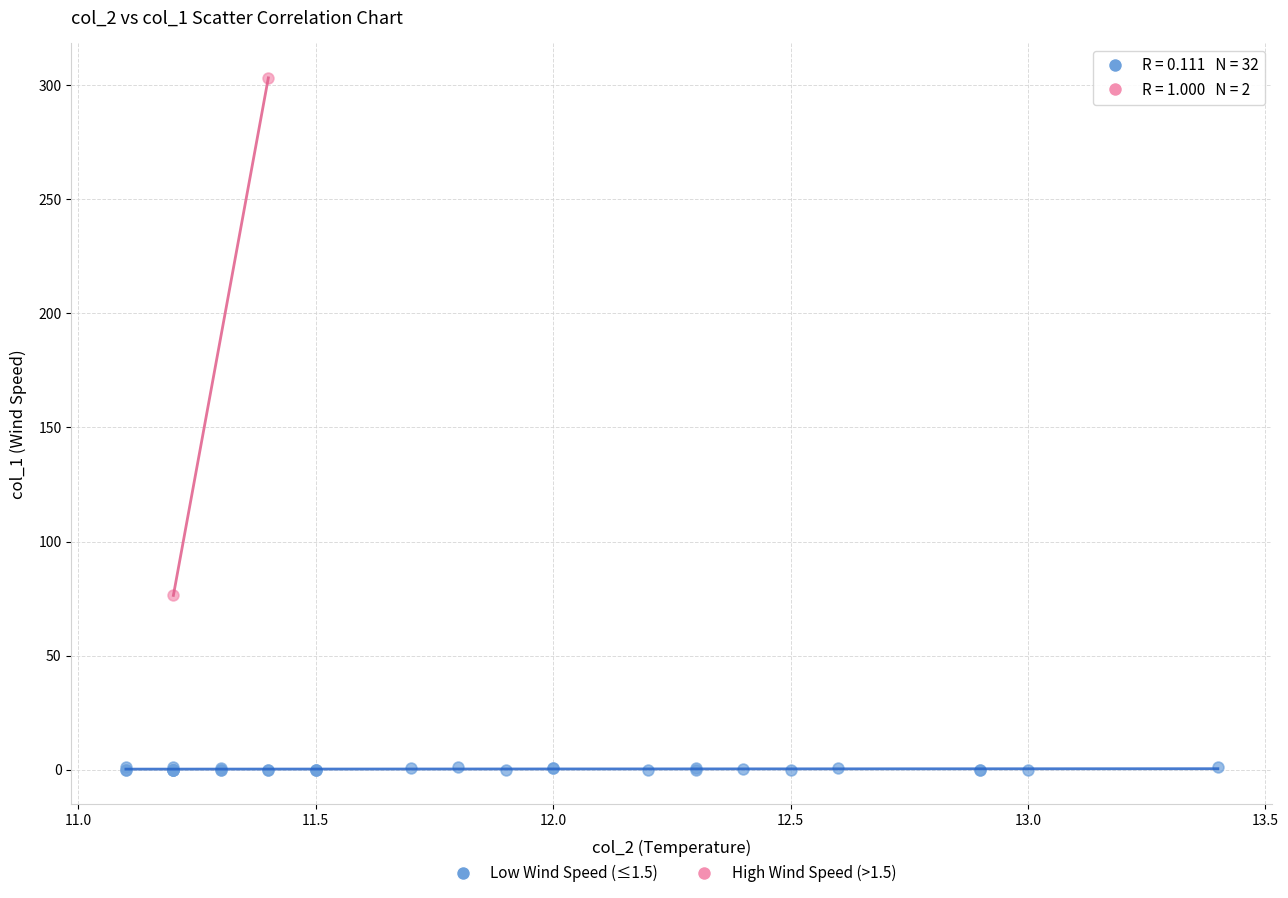

What are all the series names shown in the legend?

Low Wind Speed (≤1.5), High Wind Speed (>1.5)